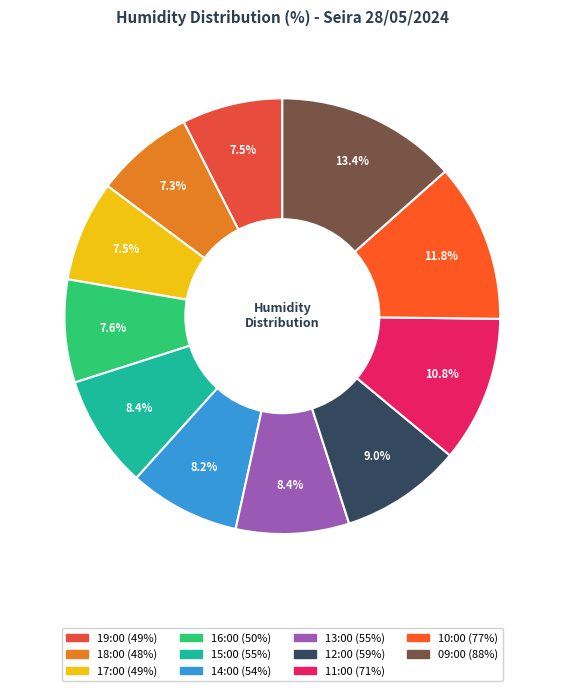

Is there any slice that represents more than half of the pie?

No